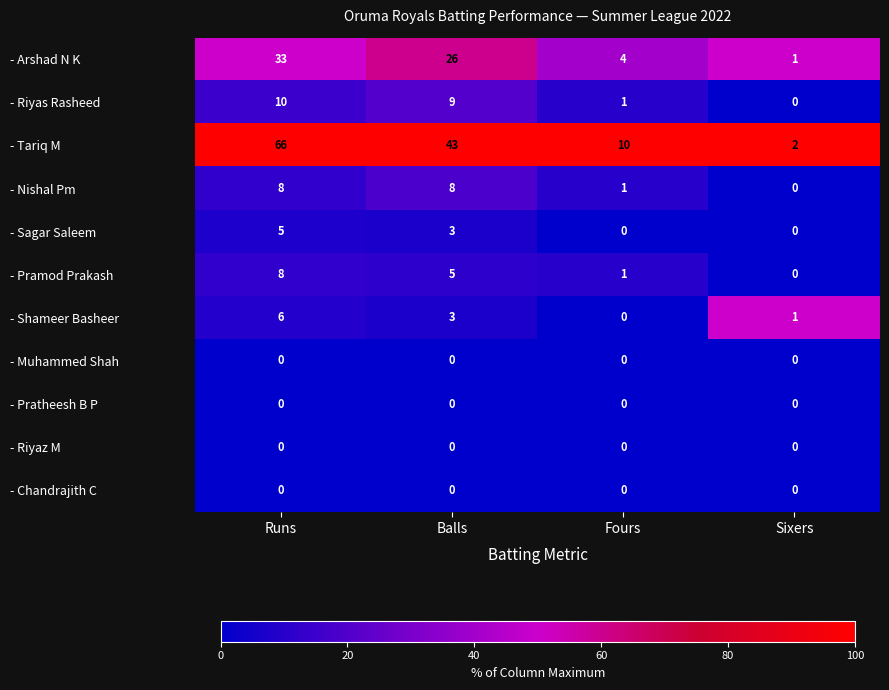

What is the maximum value shown in the chart?

66